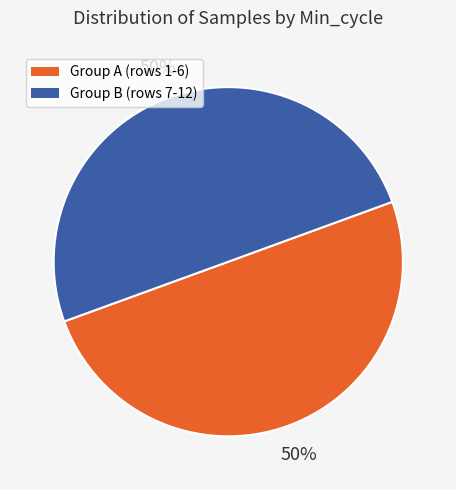

Do Group B (rows 7-12) and Group A (rows 1-6) together represent more than half of the pie?

Yes